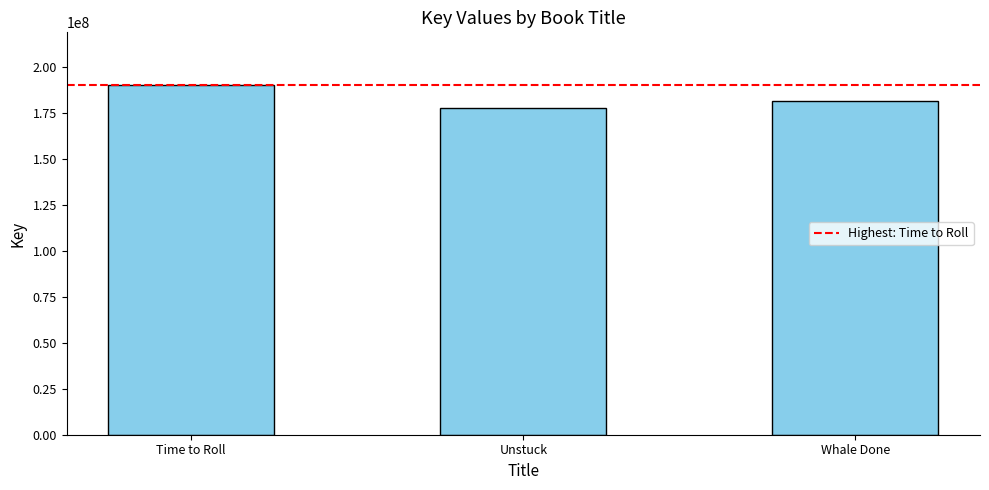

Rank the categories by value from lowest to highest.

Unstuck, Whale Done, Time to Roll